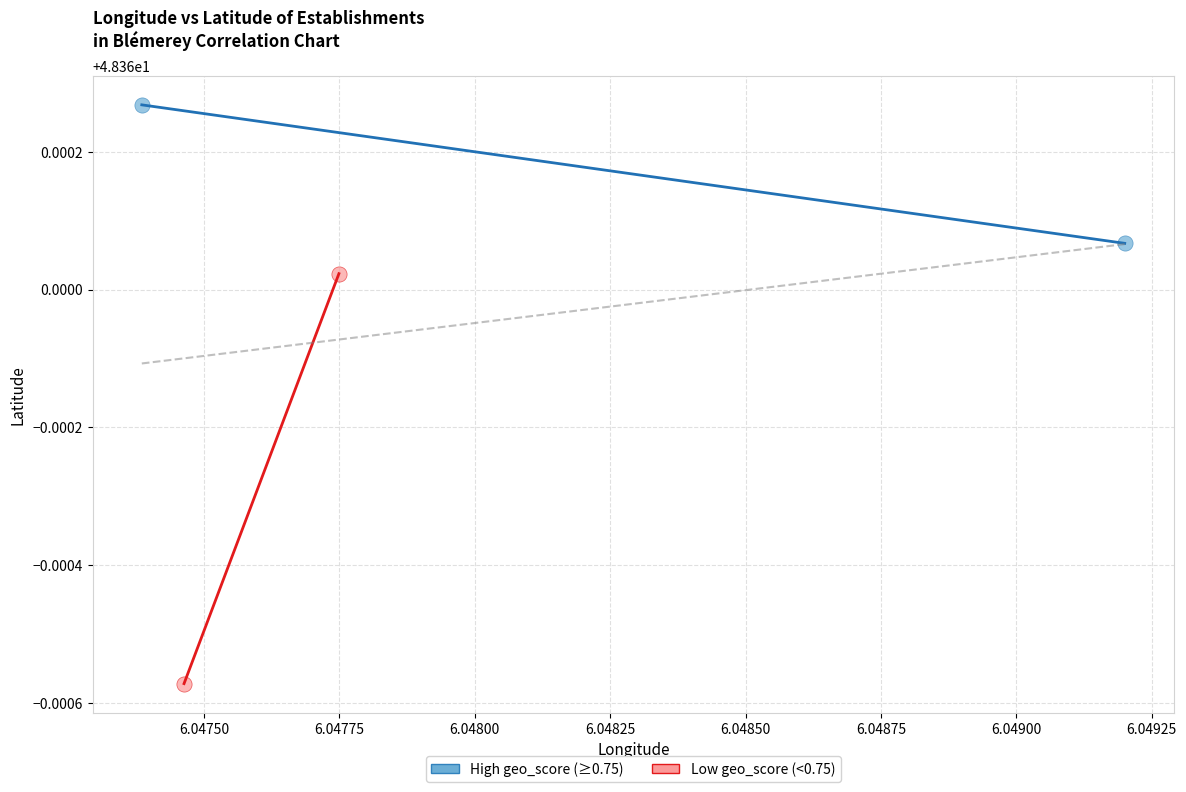

What are all the series names shown in the legend?

High geo_score (≥0.75), Low geo_score (<0.75)